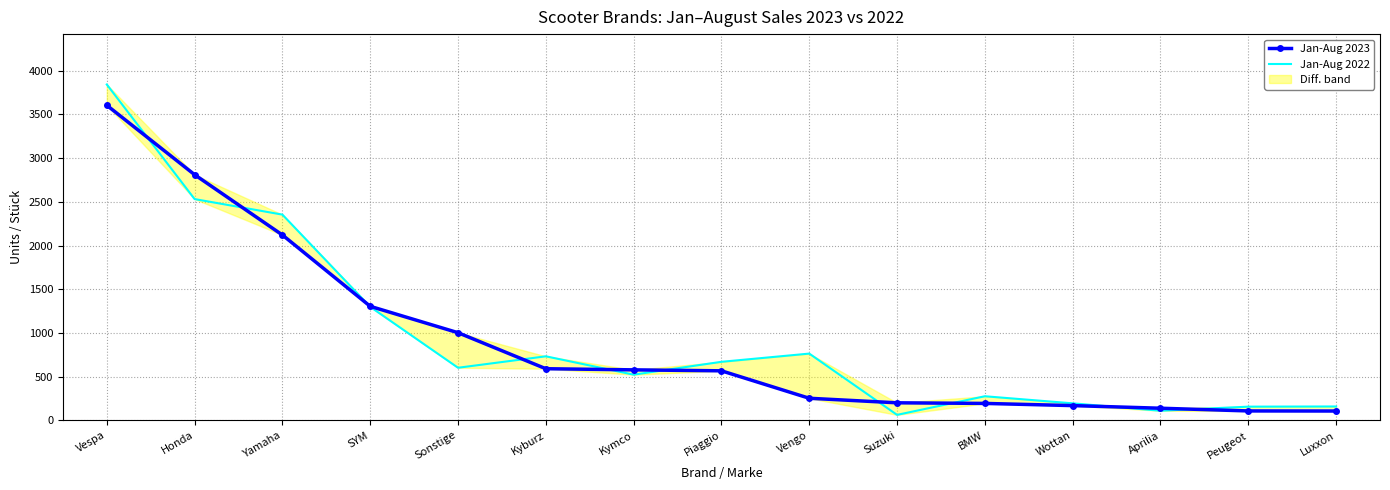

Rank the series at Yamaha from lowest to highest value.

Jan-Aug 2023, Jan-Aug 2022